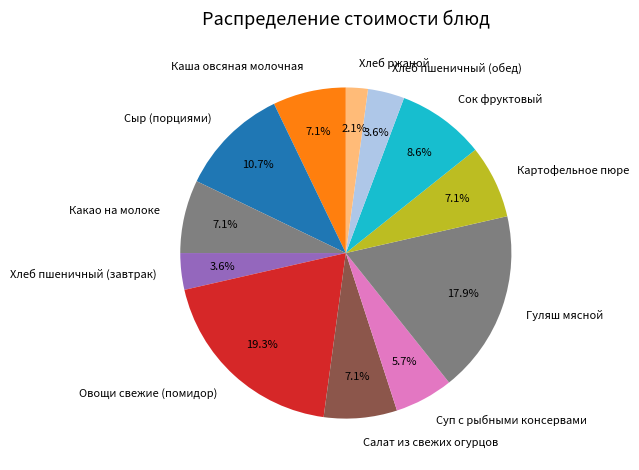

Is Хлеб пшеничный (завтрак) the majority of the pie?

No